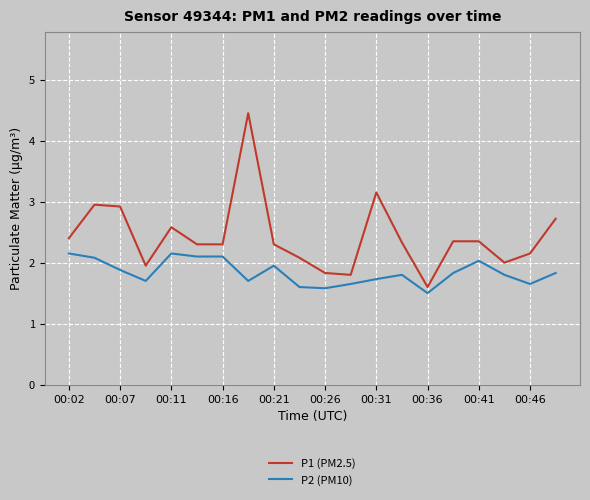

What is the minimum value for P2 (PM10)?

1.5